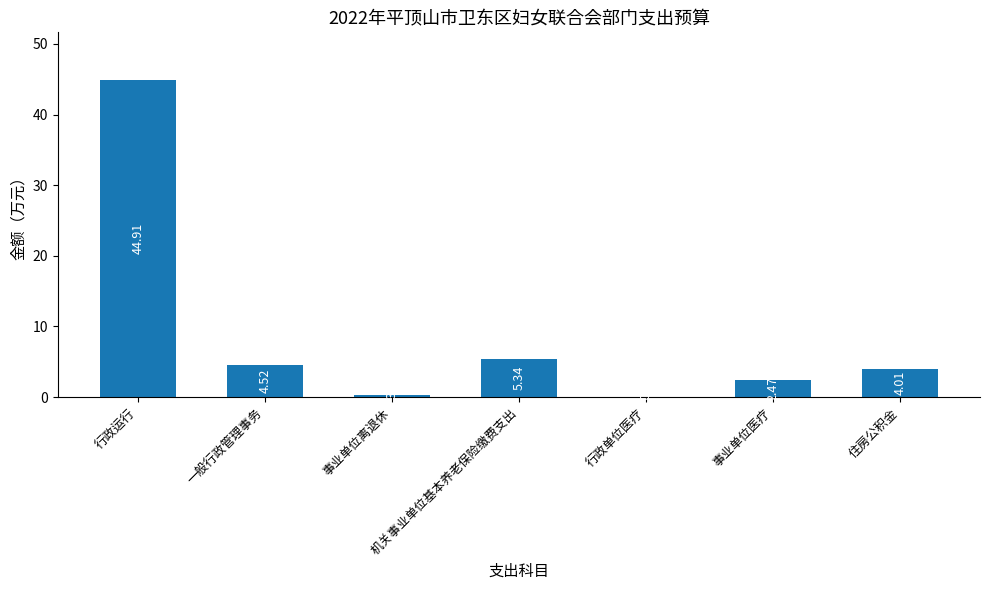

At which label does the data first exceed 4?

行政运行